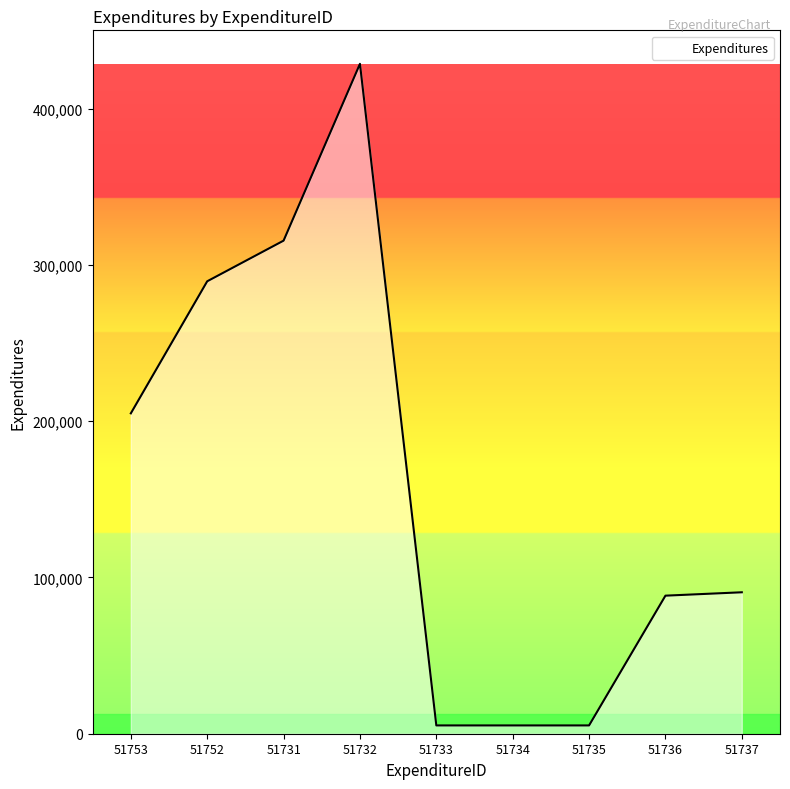

At which label is the value closest to 217045?

51753